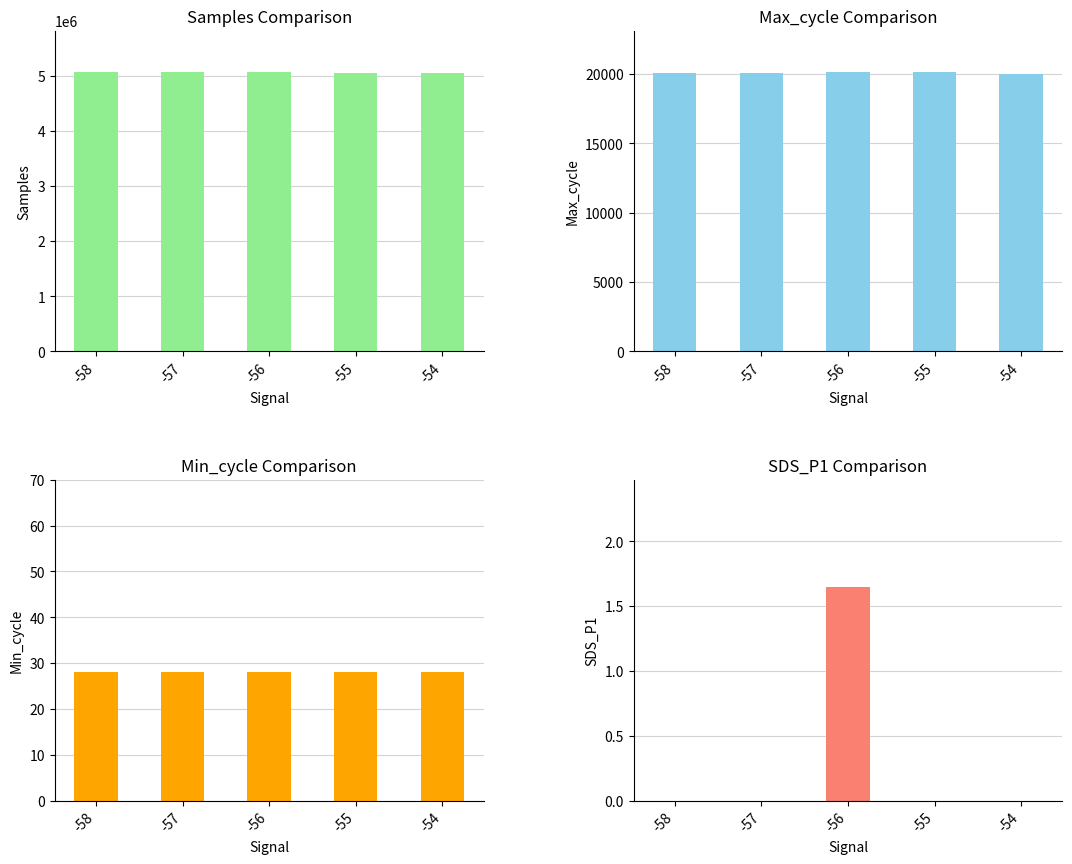

What is the difference between the second highest and second lowest values in the Samples series?

1932.0